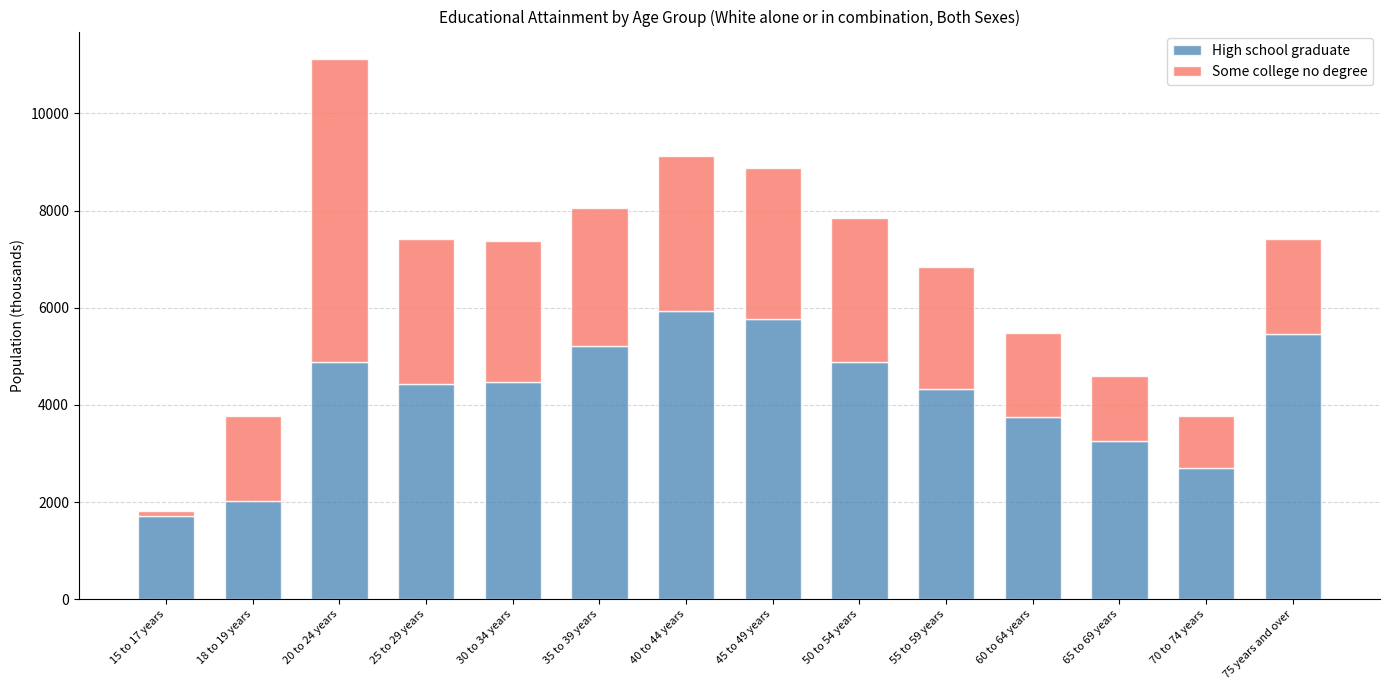

The value of High school graduate at 50 to 54 years is 3288. True or false?

False